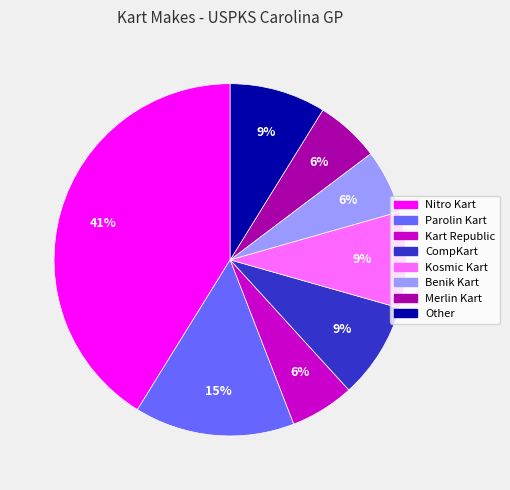

To the nearest percent, what is the difference between the Kart Republic and Nitro Kart slice percentages?

35%